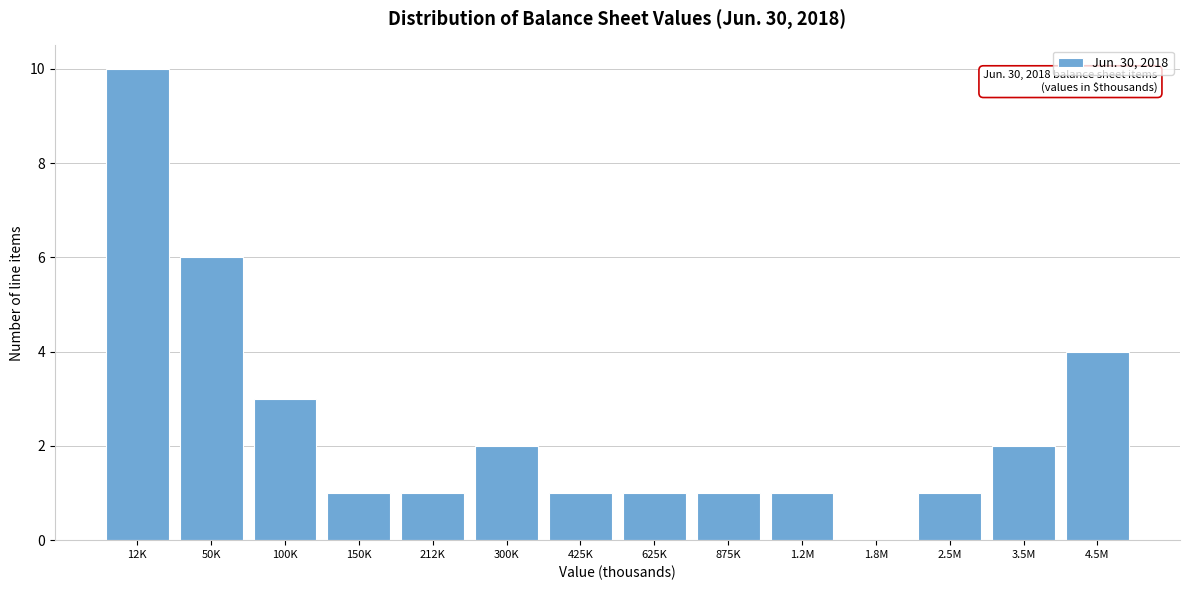

True or false: the data shows 2 at 300K.

True